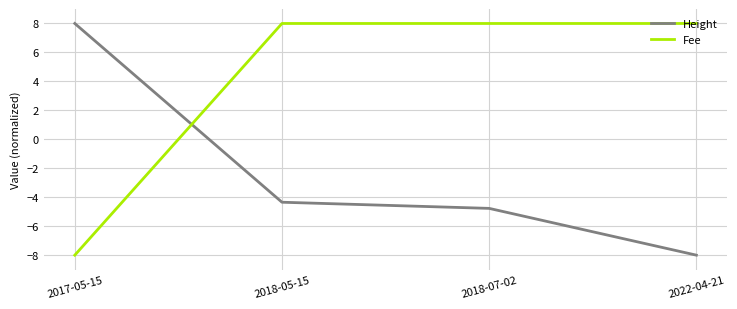

Is this an area chart (filled region under the line)?

No